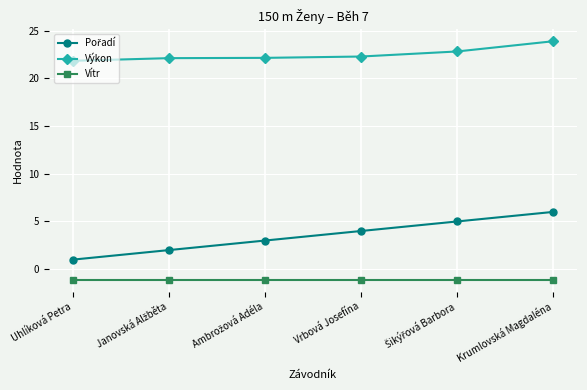

What is the spread (max minus min) of values at Vrbová Josefína?

23.4